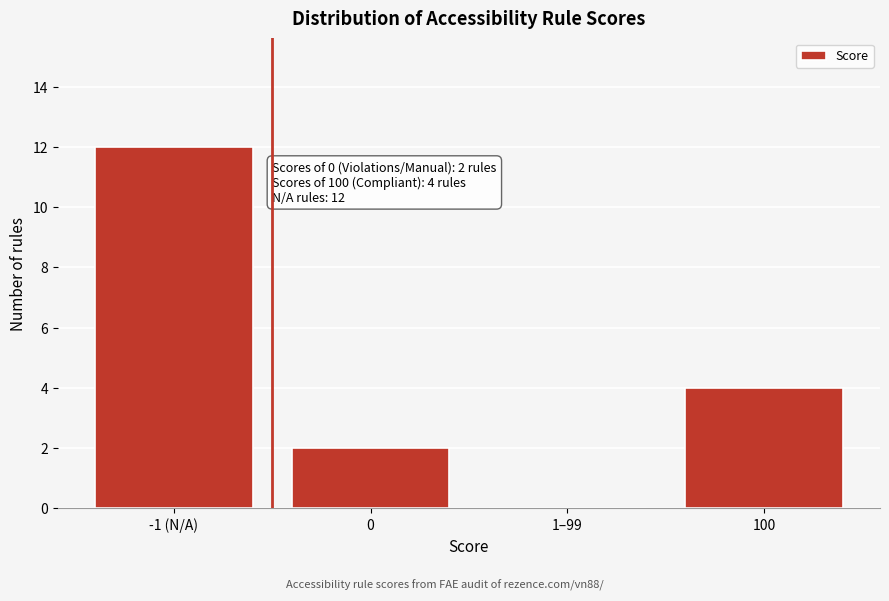

Reading left to right, transcribe all the data shown in this chart.

-1 (N/A)=12	0=2	1–99=0	100=4